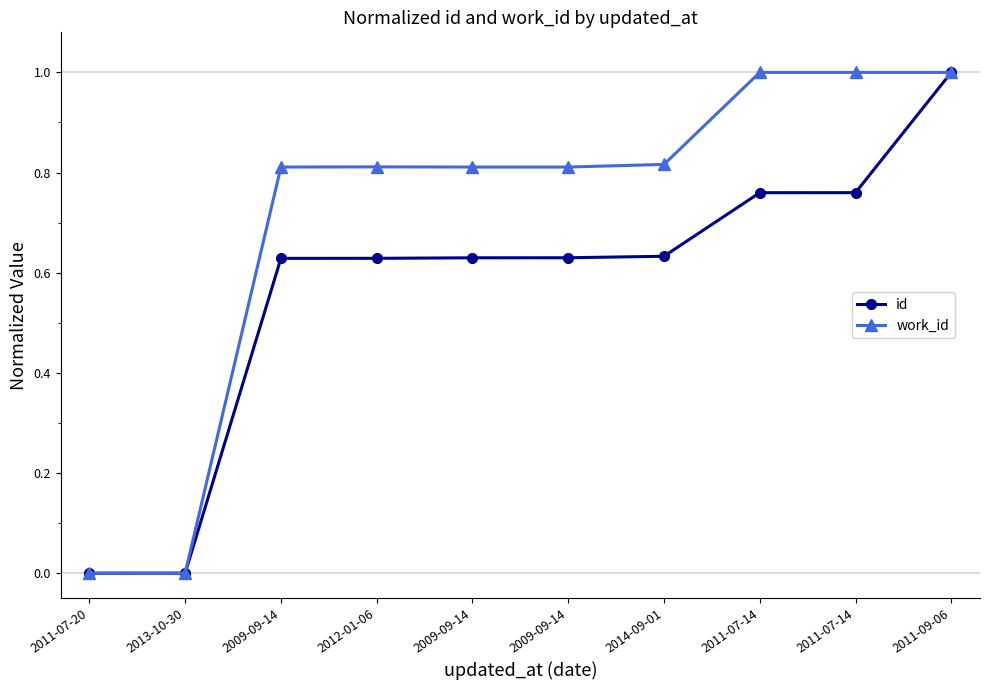

What is the value of the id point at the 4th from the left?

0.6